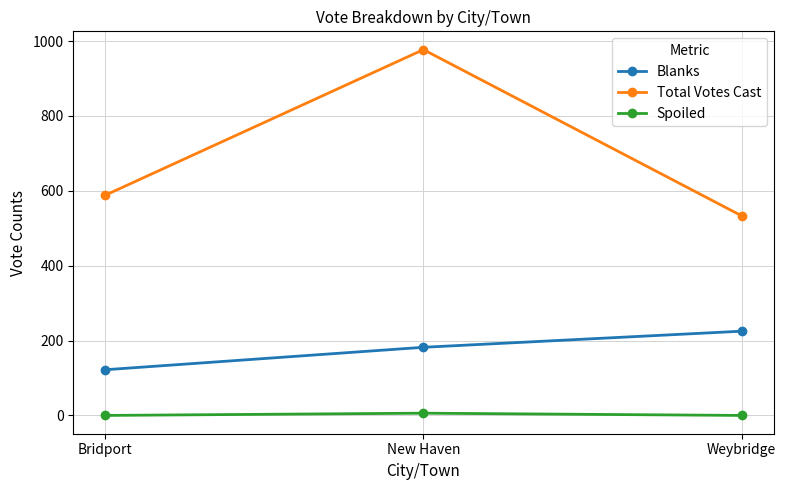

List the series in order of their peak value, lowest first.

Spoiled, Blanks, Total Votes Cast